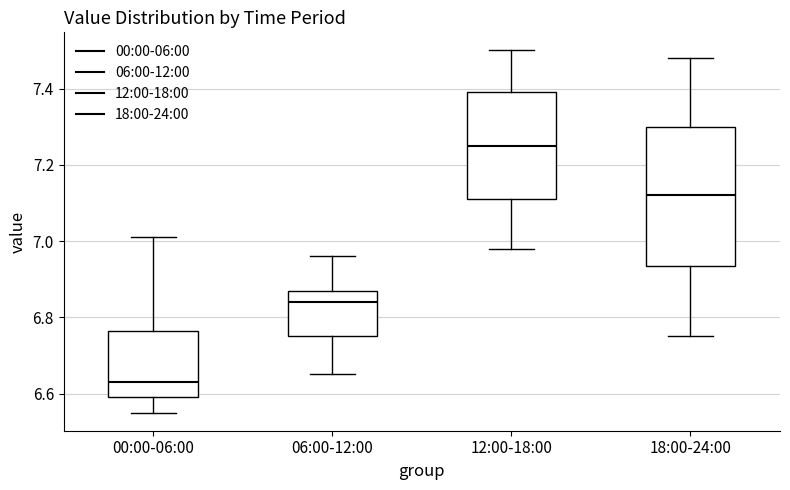

Reading left to right, transcribe this box plot: for each box, give where its median line is, the range the box spans, and where its two whiskers end, as read against the y-axis. The values are not printed on the chart, so give them approximately, as read against the axis.

00:00-06:00: median 6.64, box 6.60 to 6.76, whiskers 6.56 to 7.02
06:00-12:00: median 6.84, box 6.76 to 6.88, whiskers 6.66 to 6.96
12:00-18:00: median 7.26, box 7.12 to 7.40, whiskers 6.98 to 7.50
18:00-24:00: median 7.12, box 6.94 to 7.30, whiskers 6.76 to 7.48